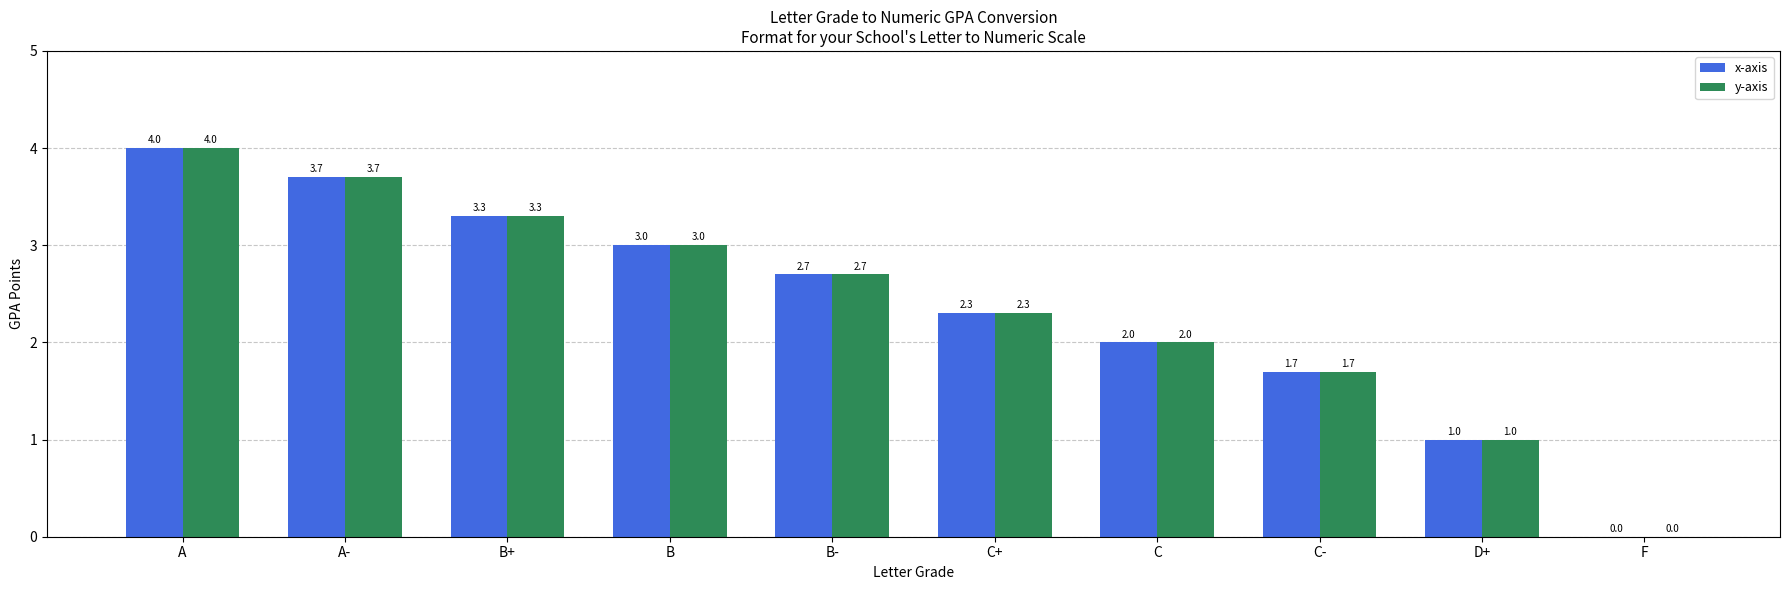

The x-axis series shows 1.3 at B. True or false?

False